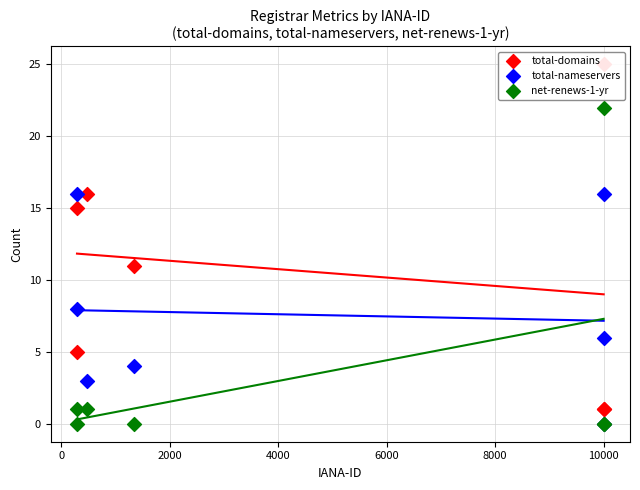

At how many categories does at least one series exceed 8?

4